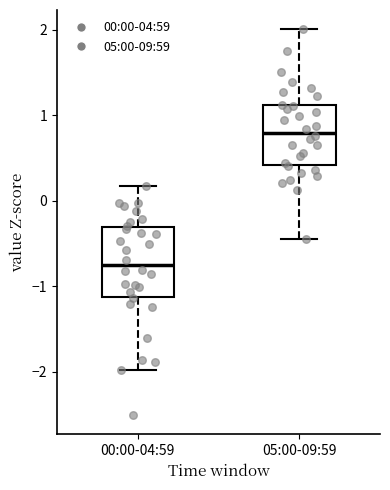

Reading left to right, read every box against the y-axis: the position of its median line, the range the box covers, and the ends of its whiskers. The values are not printed on the chart, so give them approximately, as read against the axis.

00:00-04:59: median -0.8, box -1.1 to -0.3, whiskers -2.0 to 0.2
05:00-09:59: median 0.8, box 0.4 to 1.1, whiskers -0.5 to 2.0